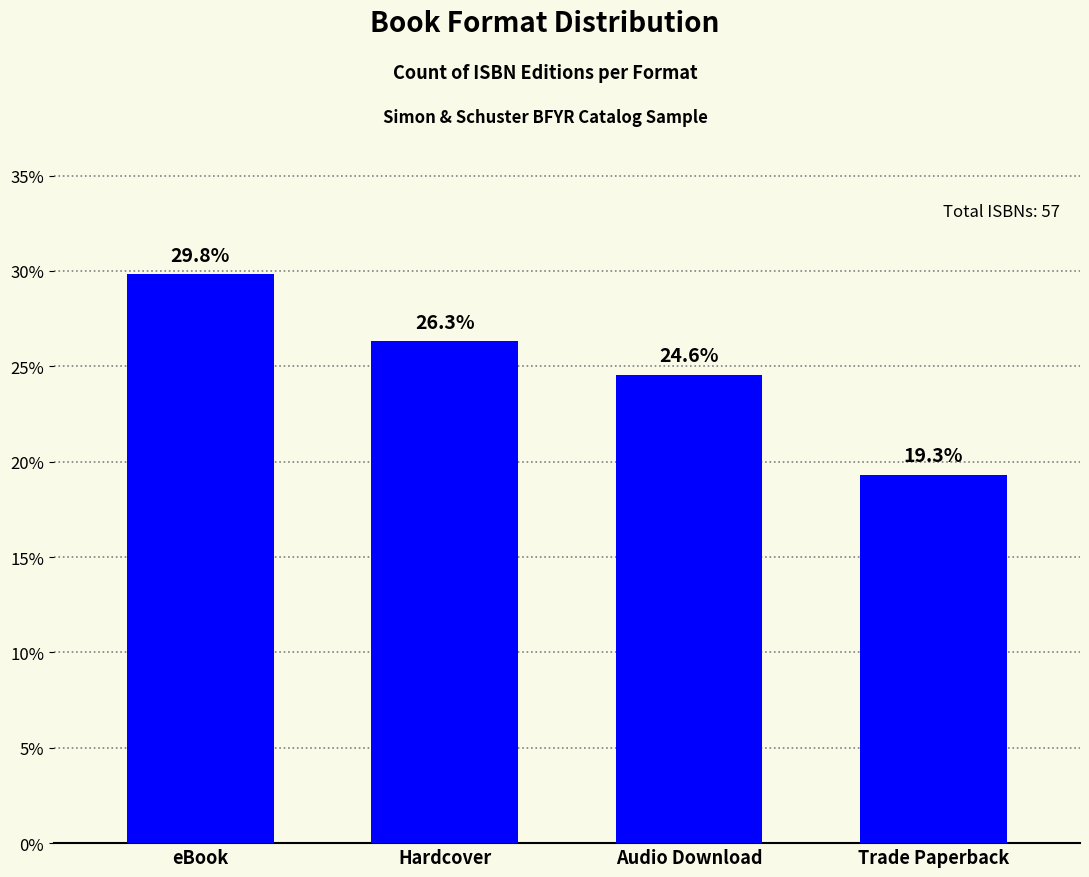

What is the approximate value at Hardcover?

26.3